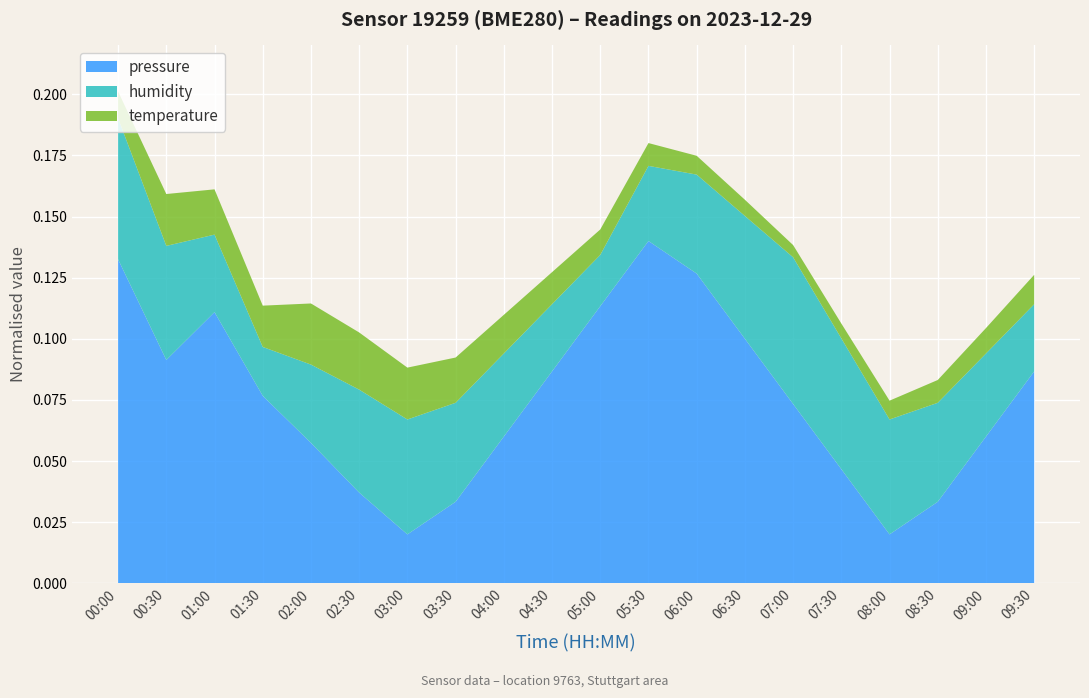

At which category is the sum across all series the highest?

00:00